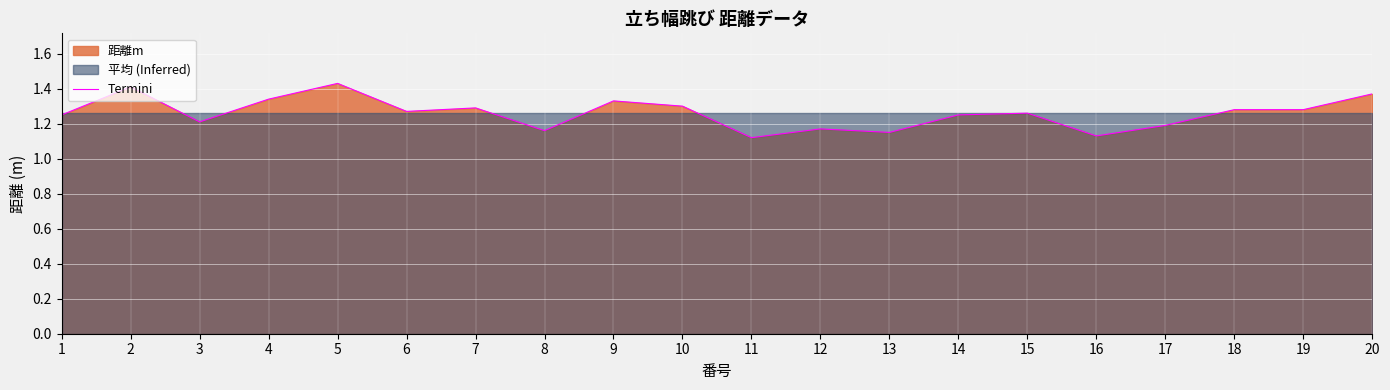

What is the sum of the values at 13 and 16?

2.3